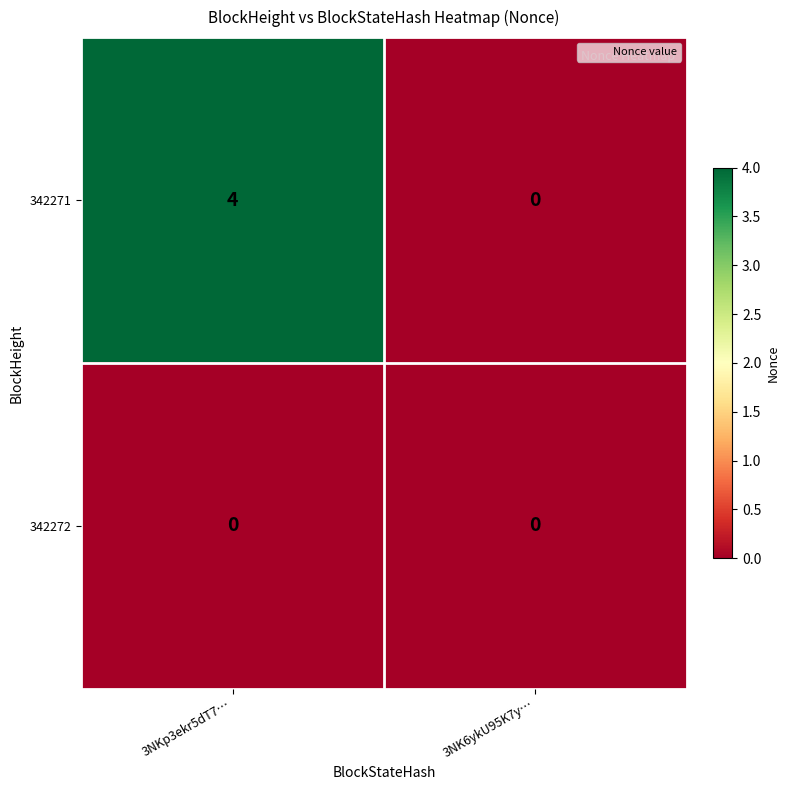

Which series has the largest total across all categories?

342271